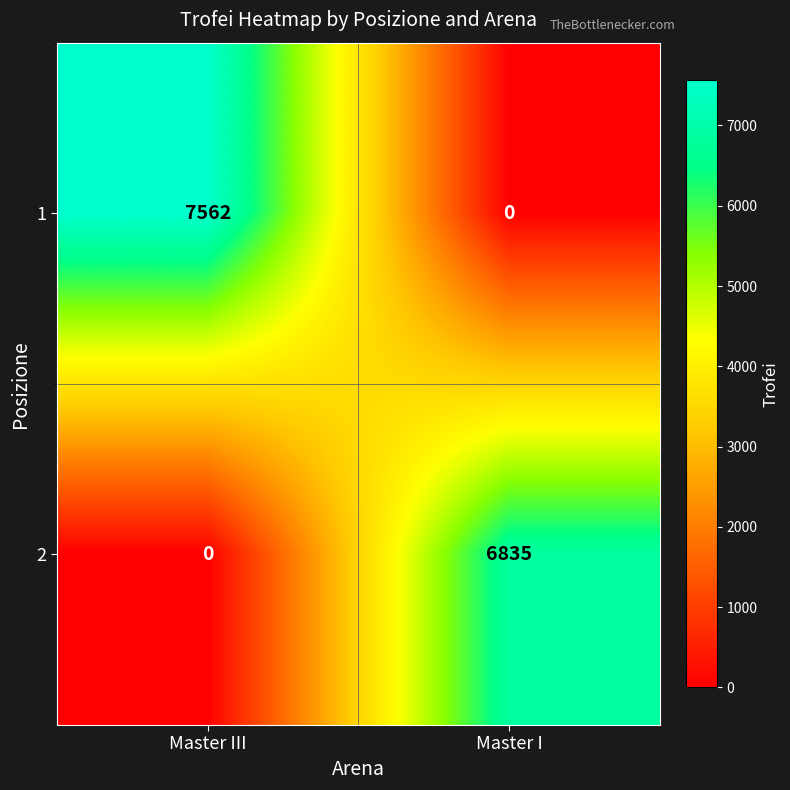

List the series in order of their peak value, lowest first.

2, 1